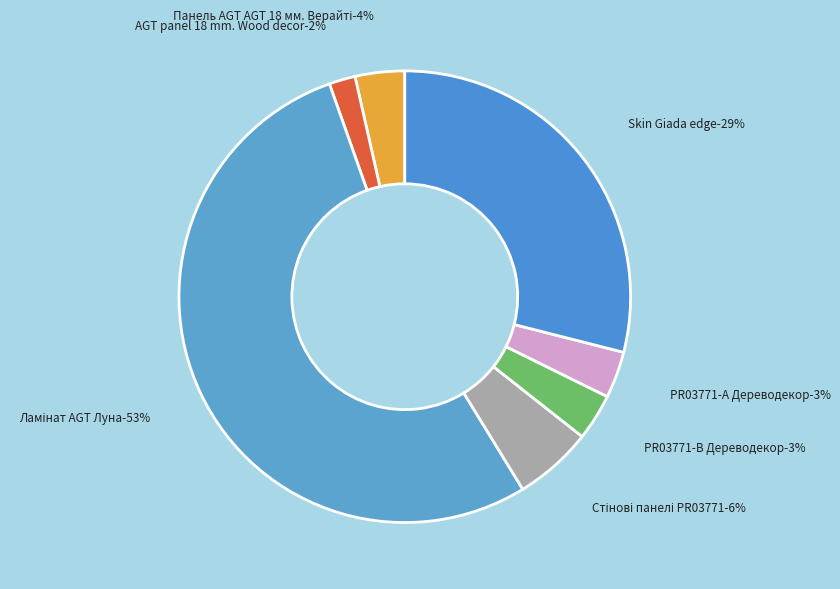

What percentage do Стінові панелі PR03771 Дереводекор and PR03771-B Дереводекор together represent?

9.0%